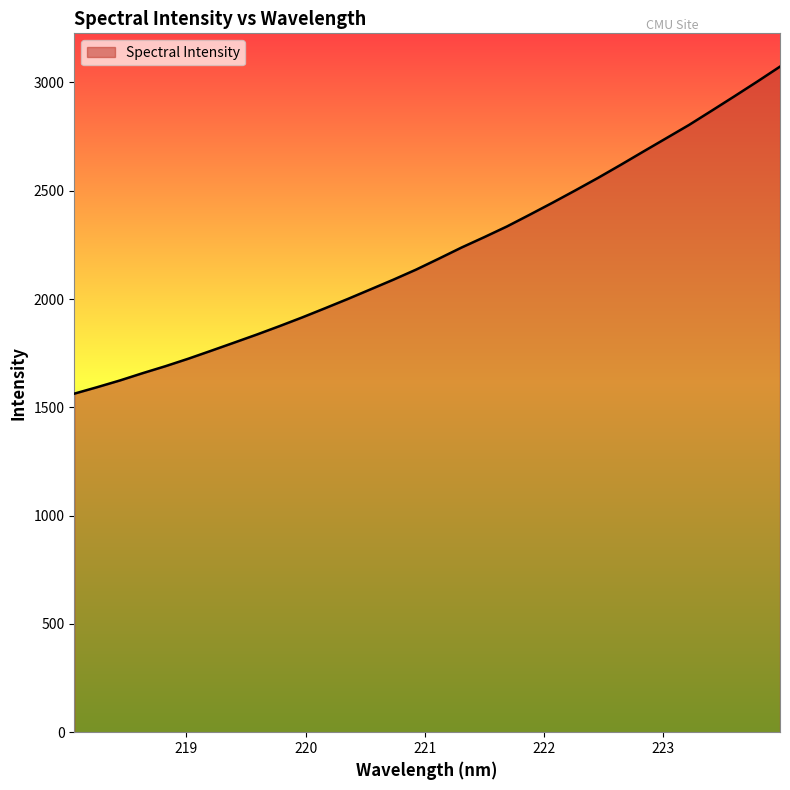

What is the difference between the maximum and minimum values?

1510.0